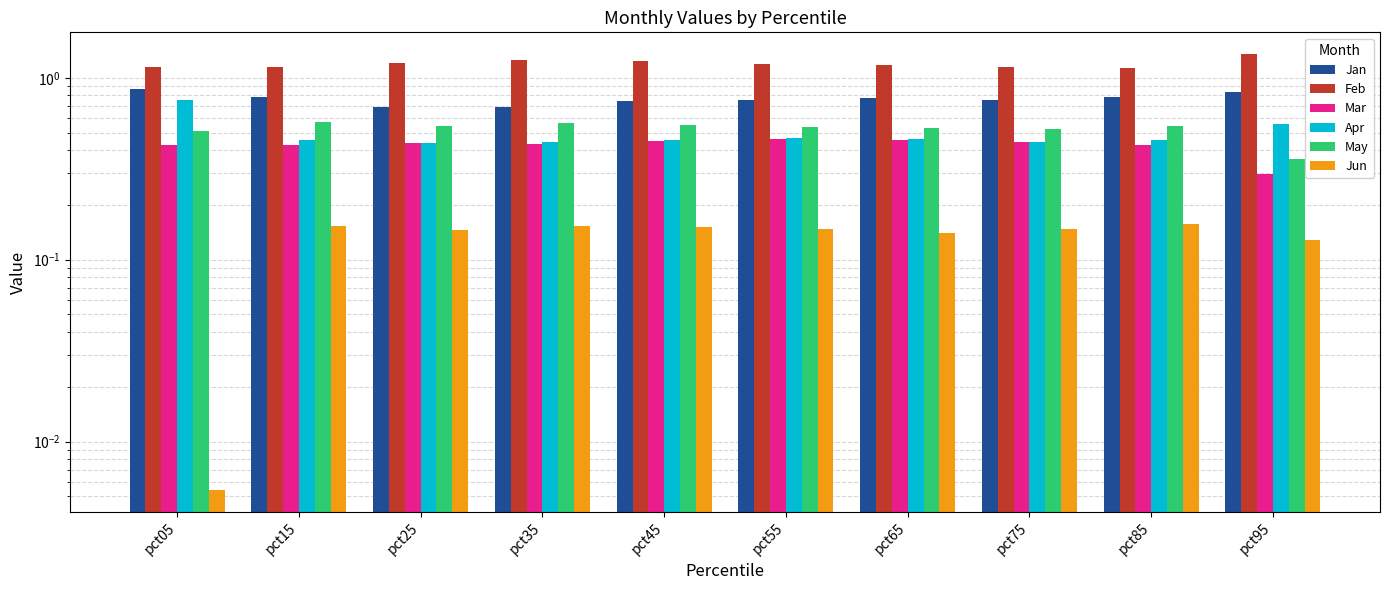

How many categories are shown in the chart?

10